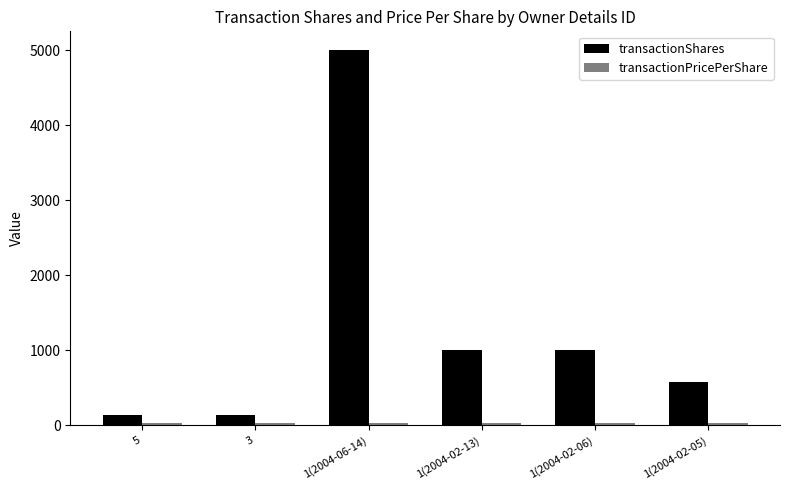

At which label does transactionShares reach its peak?

1(2004-06-14)